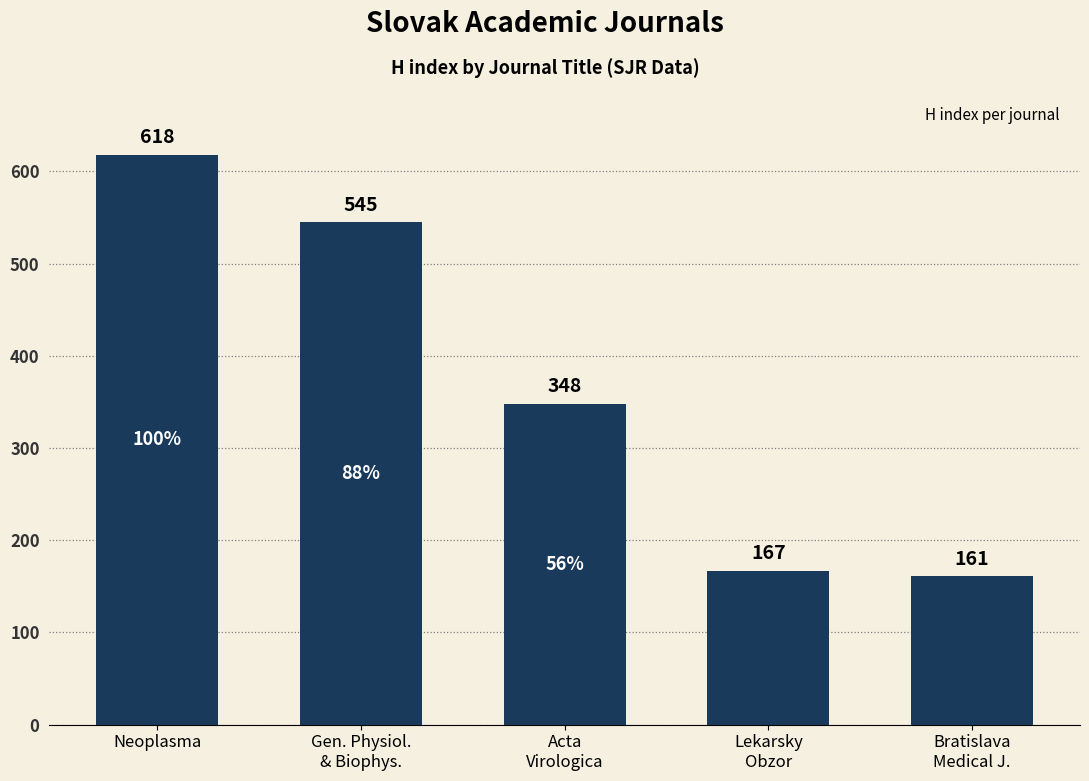

Approximately how many times larger is the value at Bratislava
Medical J. compared to Lekarsky
Obzor?

1.0